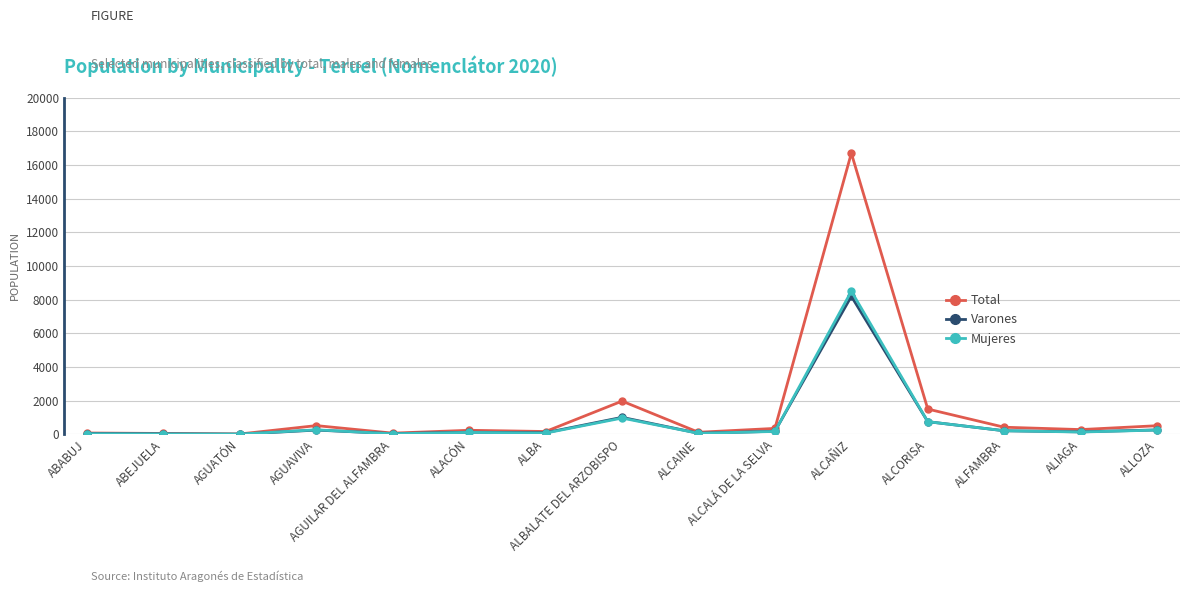

What is the label of the 8th point from the right?

ALBALATE DEL ARZOBISPO